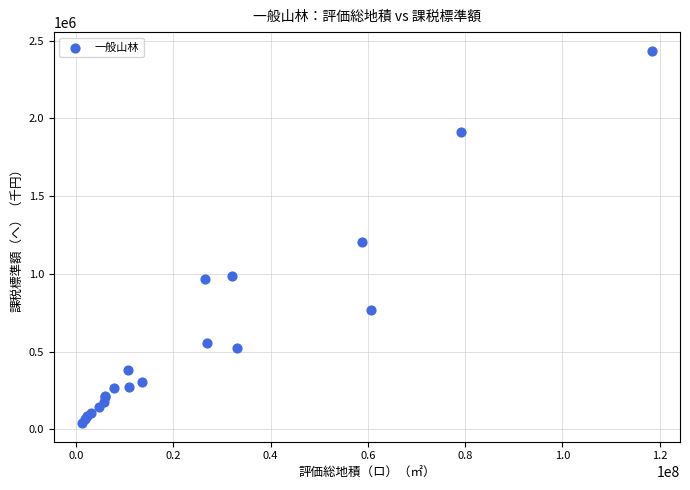

What Y value in the scatter plot is closest to 1237660?

1206193